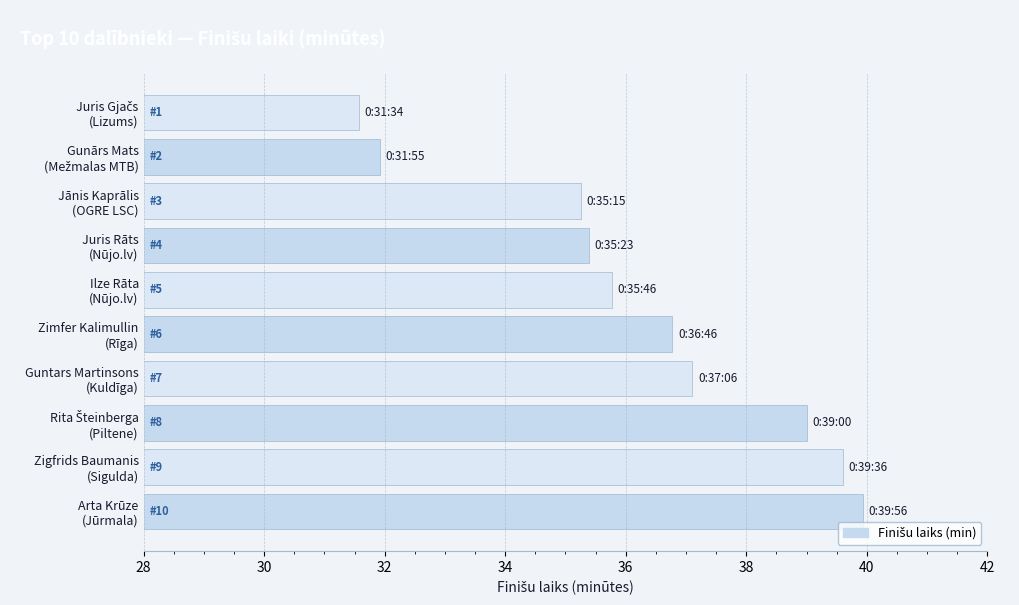

What is the value of the 9th bar from the top?

39.6